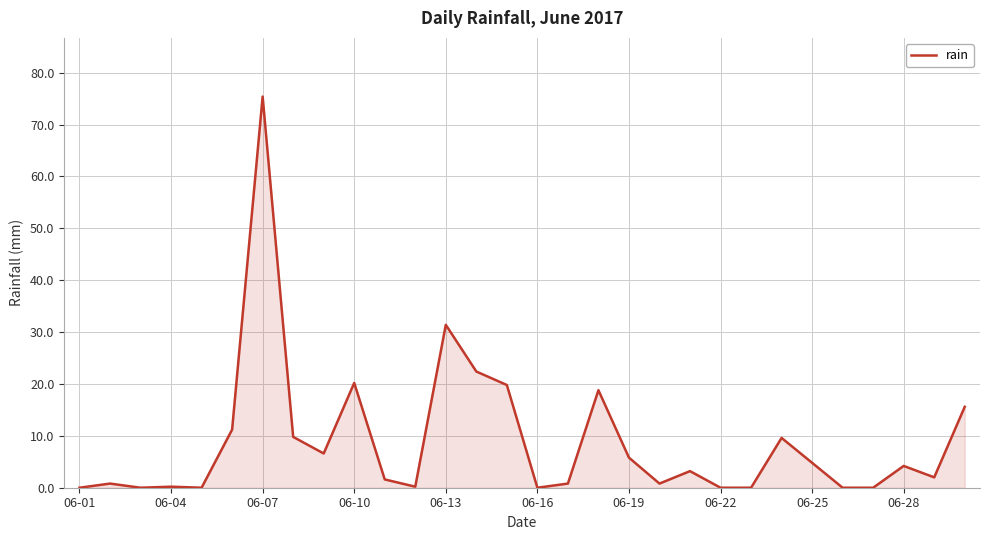

What is the difference between the maximum and minimum values?

75.4